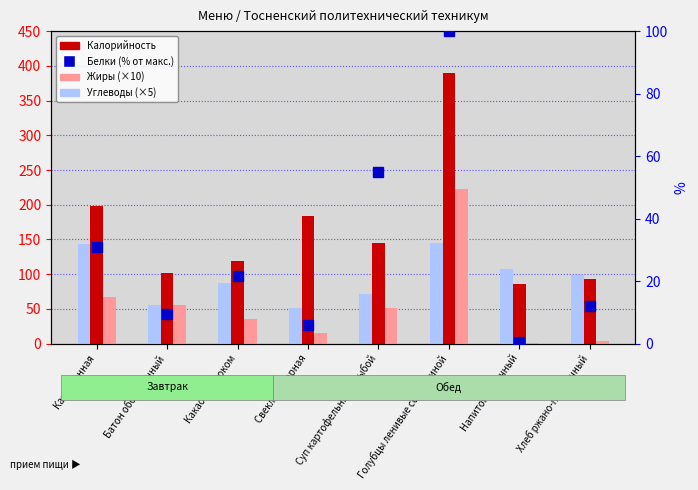

The Белки (% от макс.) series shows 12.0 at Хлеб ржано-пшеничный. True or false?

True